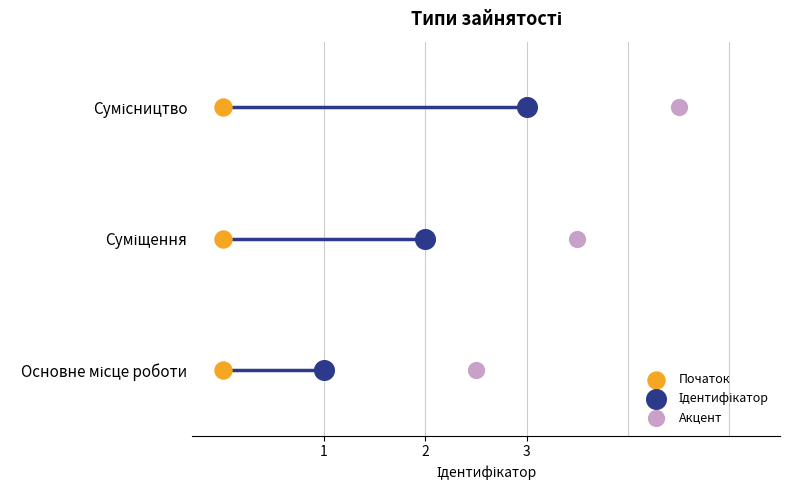

What is the change in value from 1 to 3?

+2